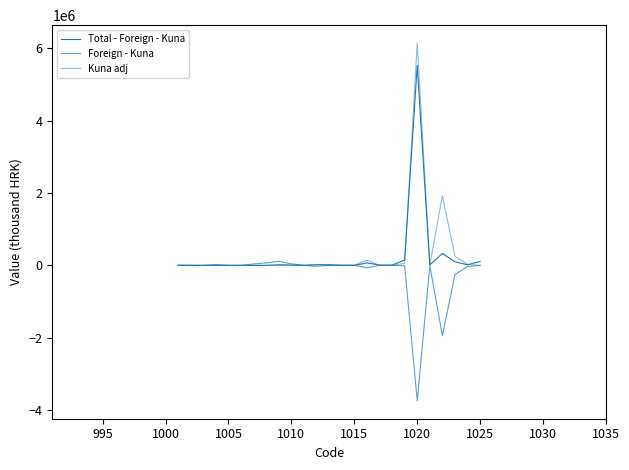

How many intersections are there between Foreign - Kuna and Kuna adj?

5